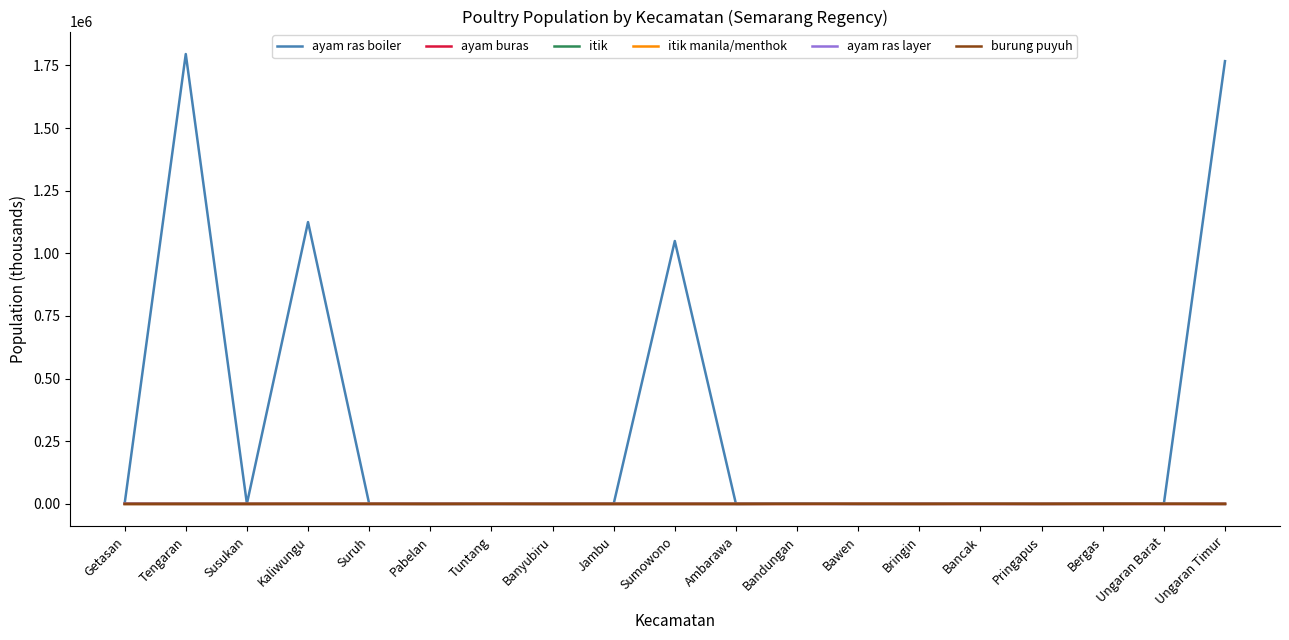

Which series has the largest total across all categories?

ayam ras boiler